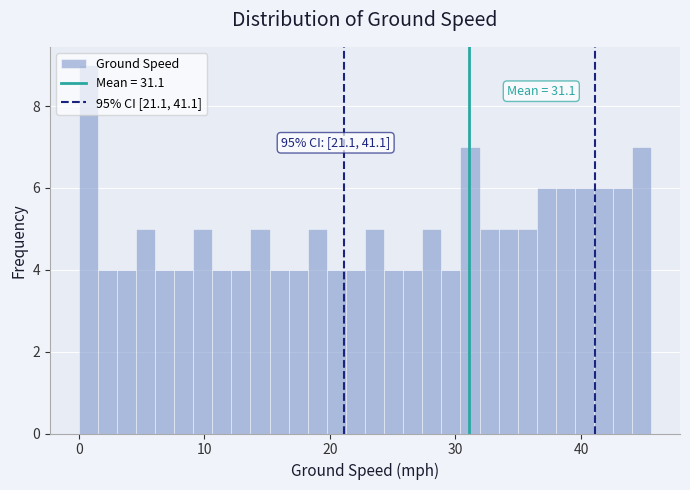

Around what value on the x-axis is the tallest bar? Give the approximate position of its centre, as read against the axis.

1